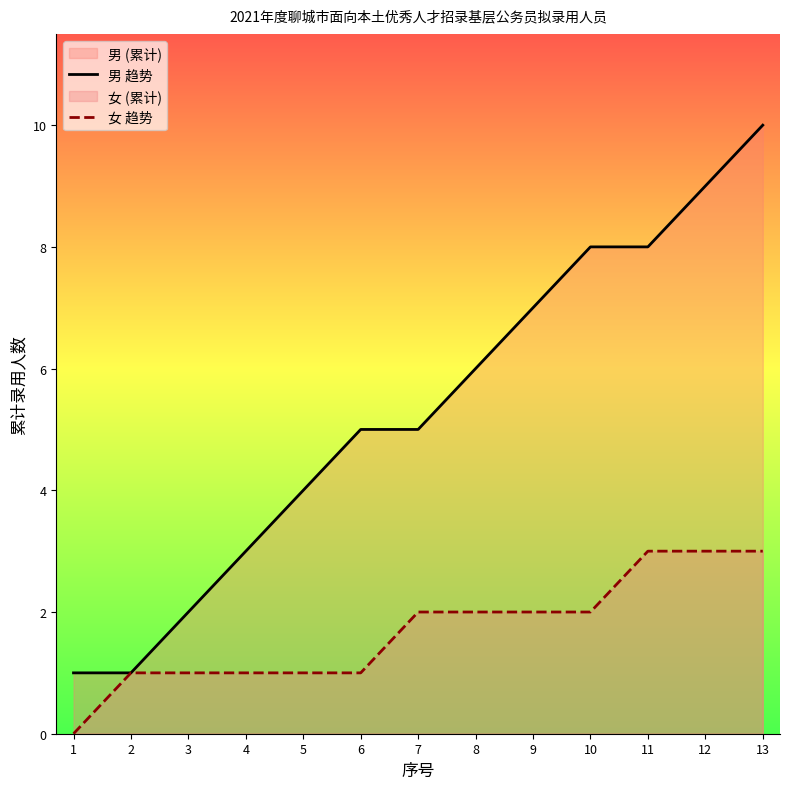

Count the number of data series in this chart.

2